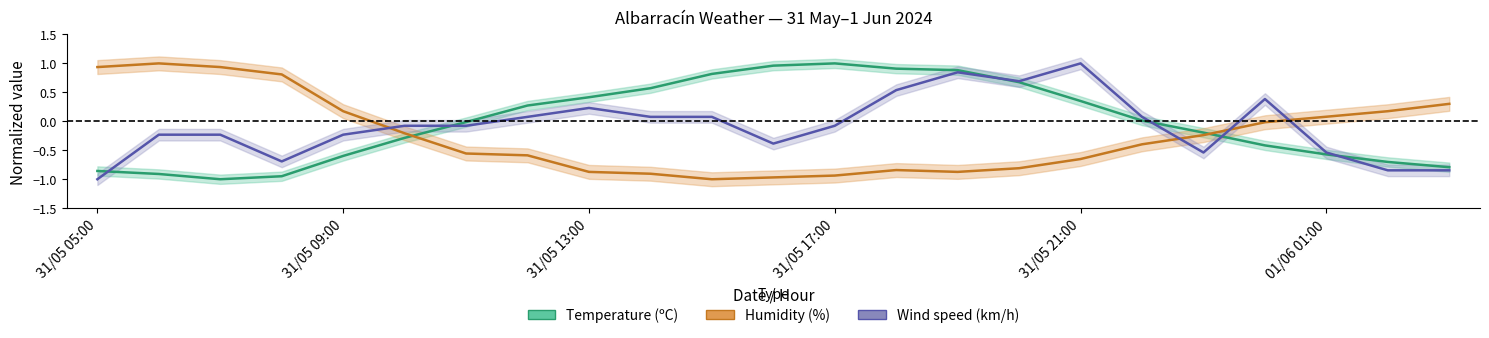

Which series changed the most between 4 and 13?

temperature